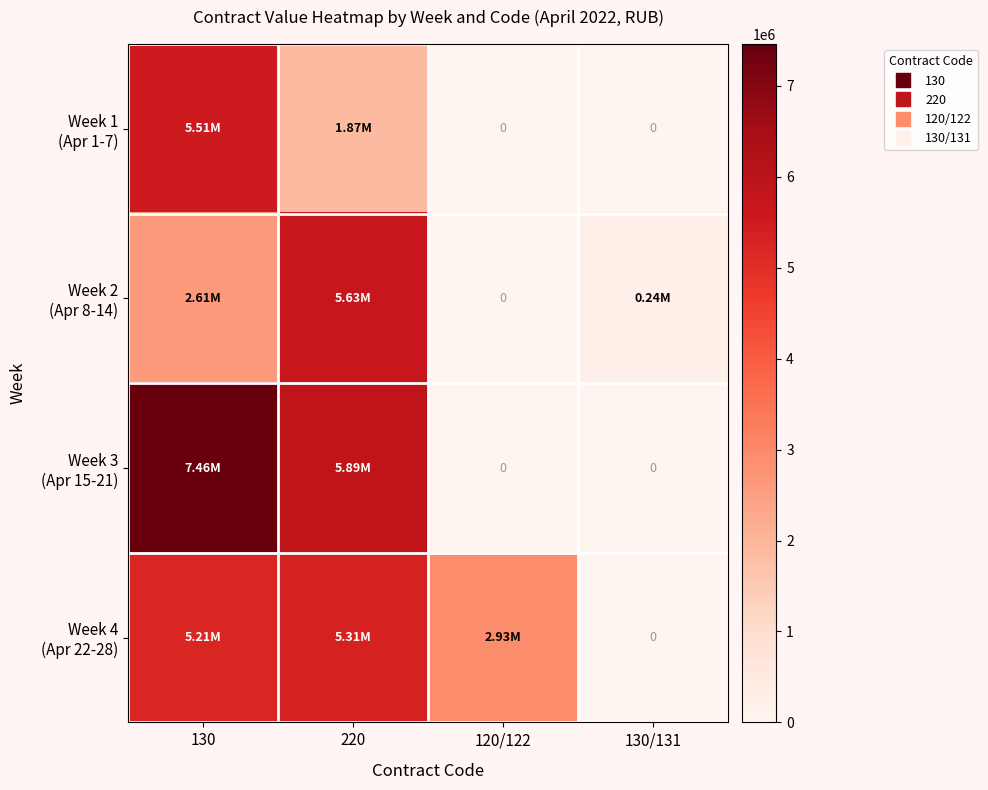

The Week 4 (Apr 22-28) series shows 0.0 at 130/131. True or false?

True